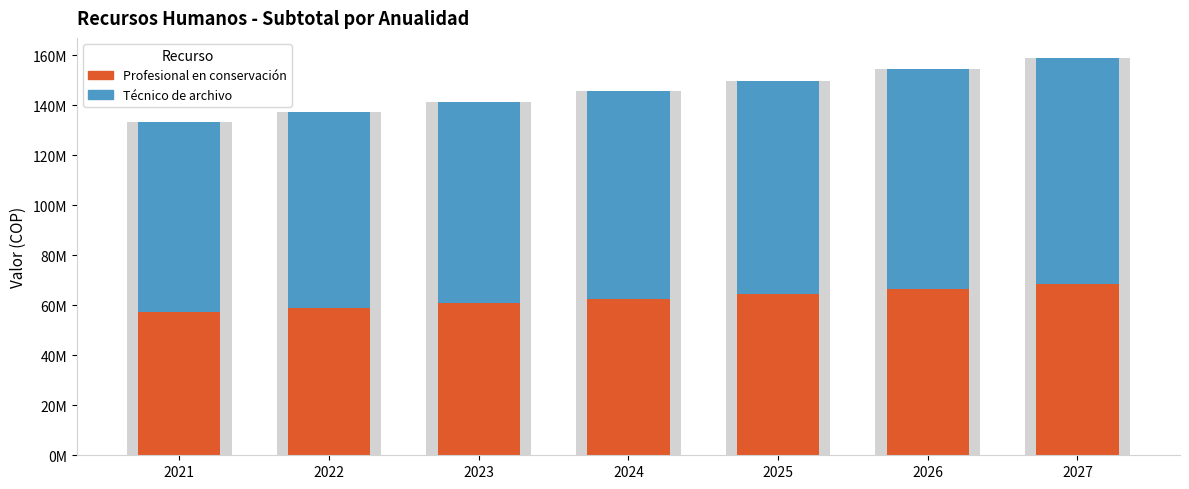

What is the difference between the maximum and second lowest values in the Profesional en conservación series?

9383791